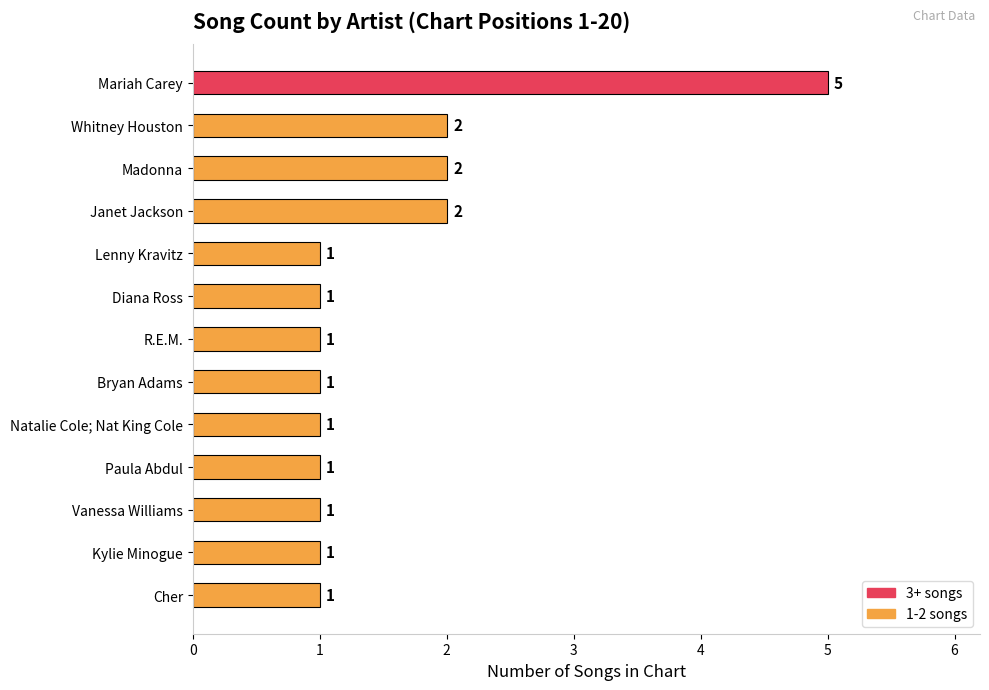

What is the smallest value displayed?

1